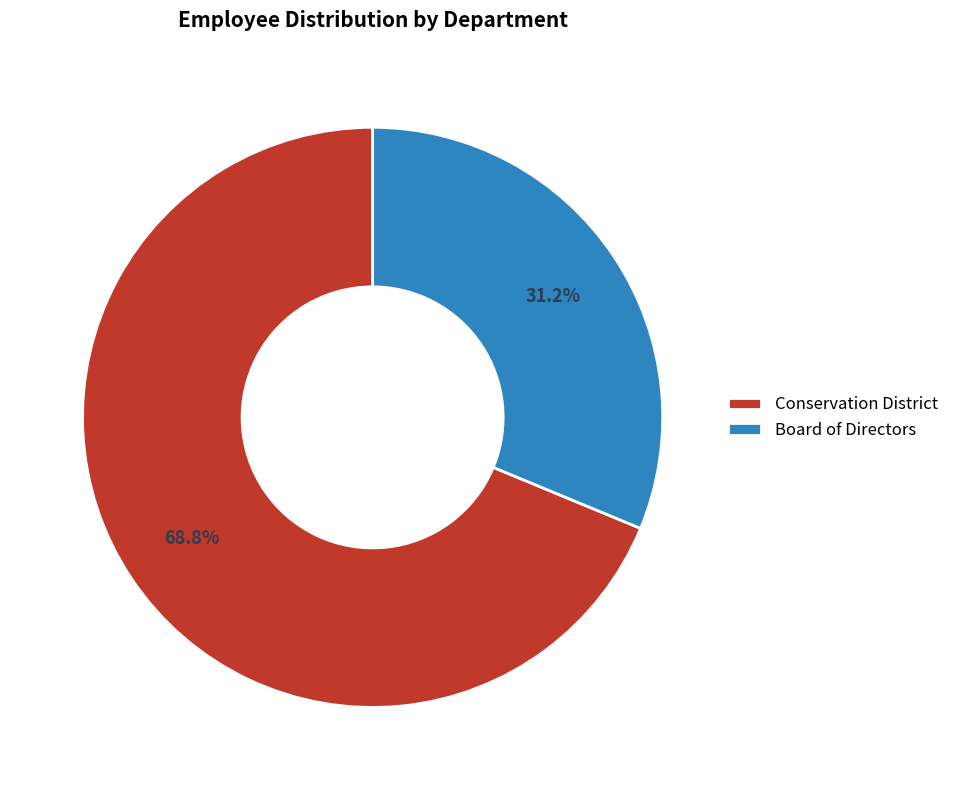

Which category has the smallest portion of the pie?

Board of Directors